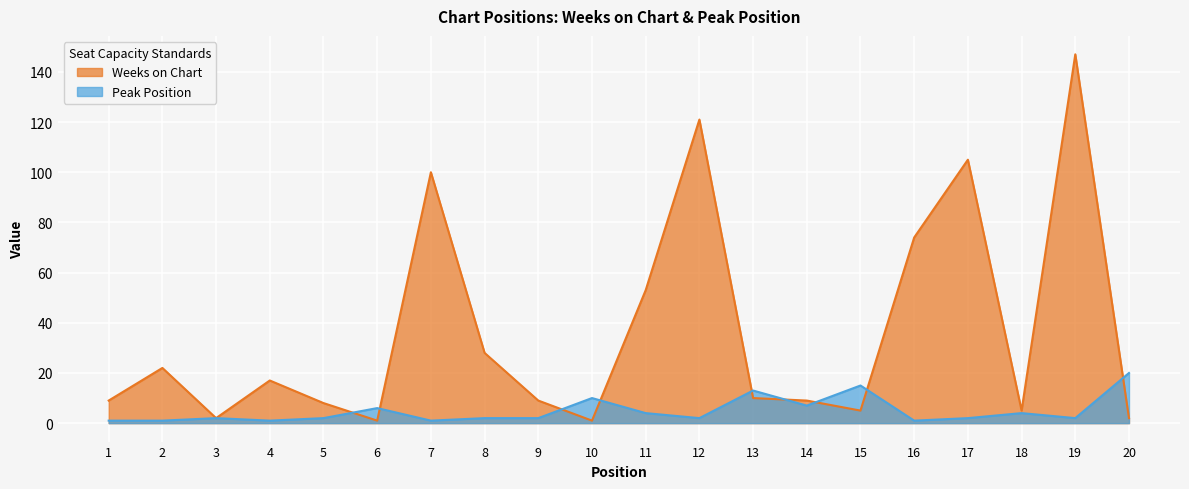

How many categories are shown in the chart?

20